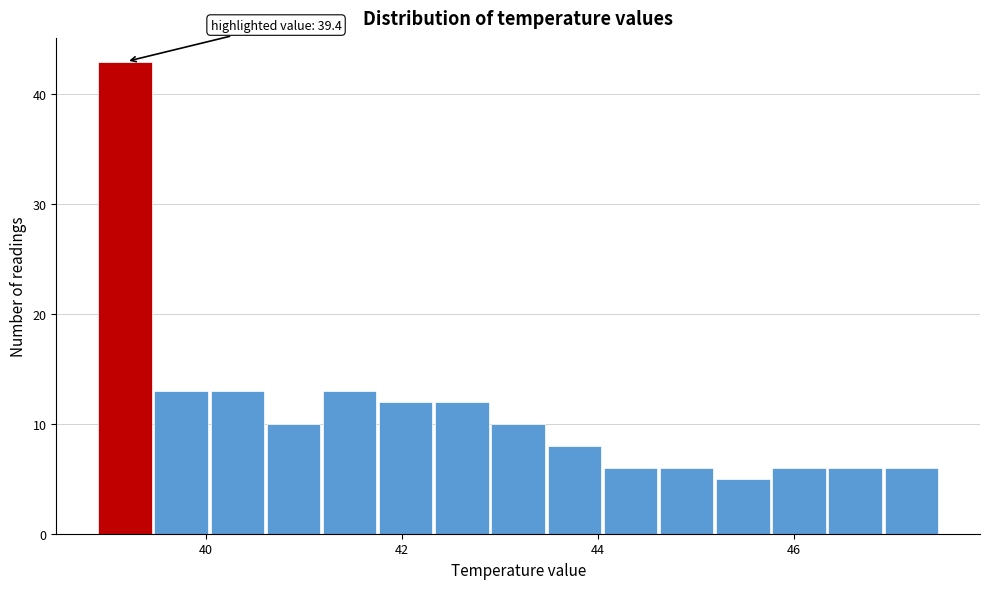

Around what value on the x-axis is the tallest bar? Give the approximate position of its centre, as read against the axis.

39.2